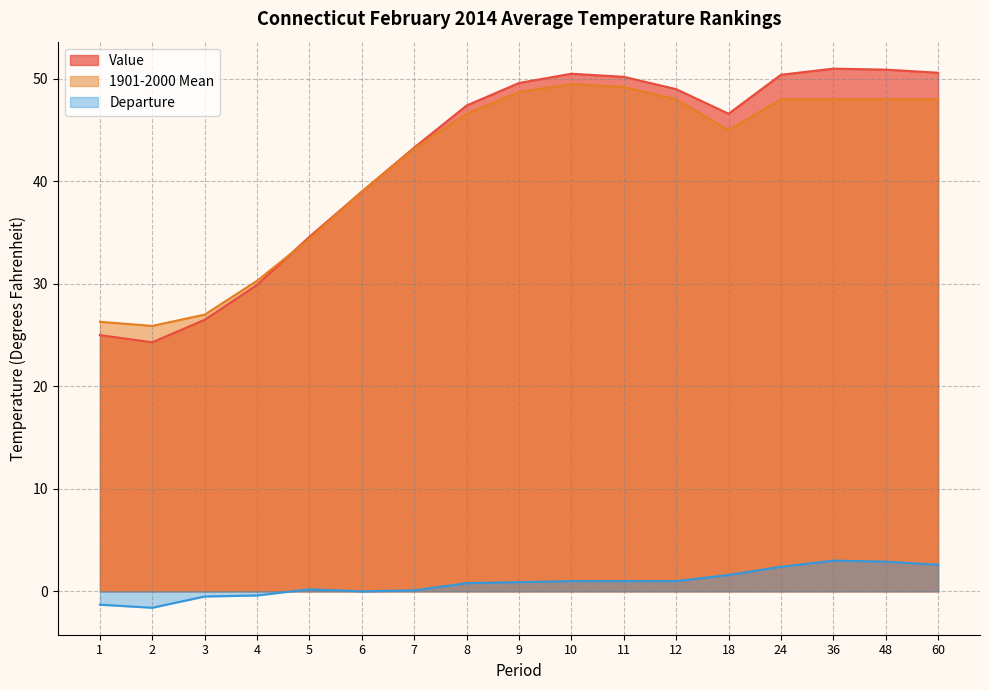

True or false: Departure has more than 2 interior local peaks.

False